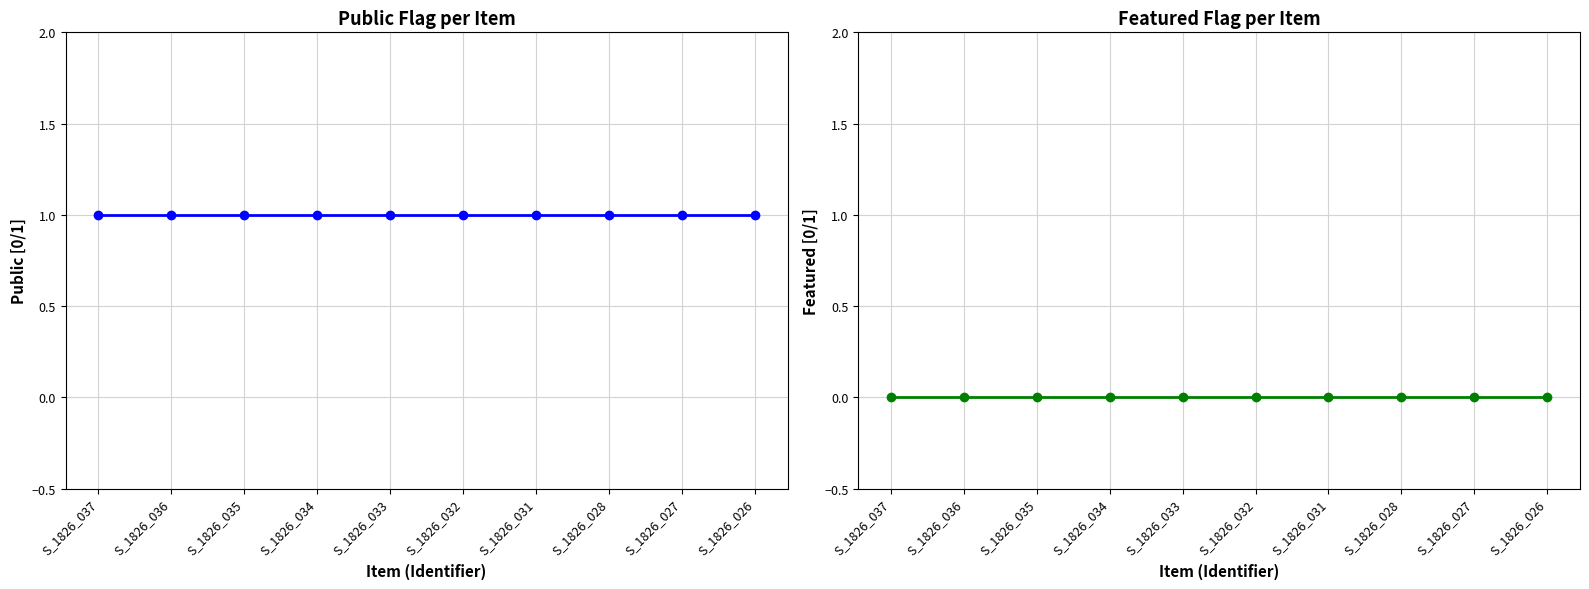

Which label corresponds to the largest value in the chart?

S_1826_037